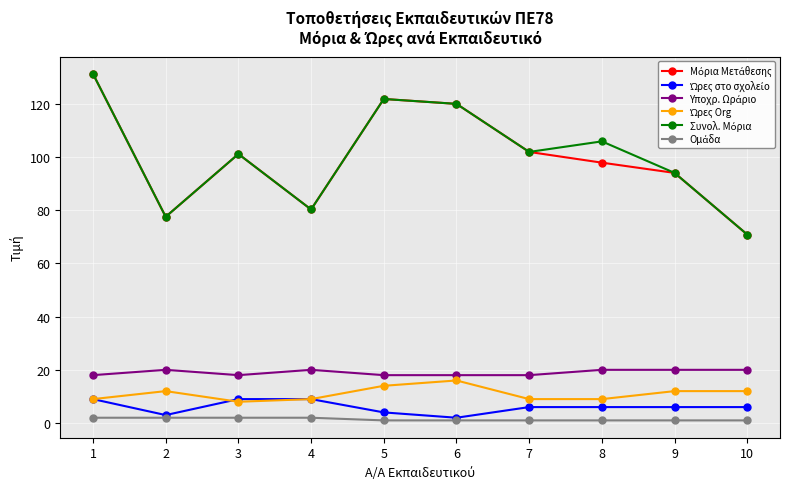

What is the greatest value displayed?

131.2